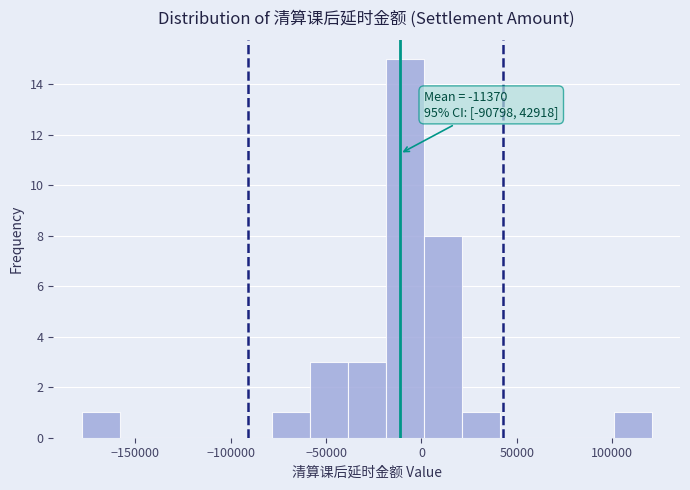

Around what value on the x-axis is the tallest bar? Give the approximate position of its centre, as read against the axis.

-10000